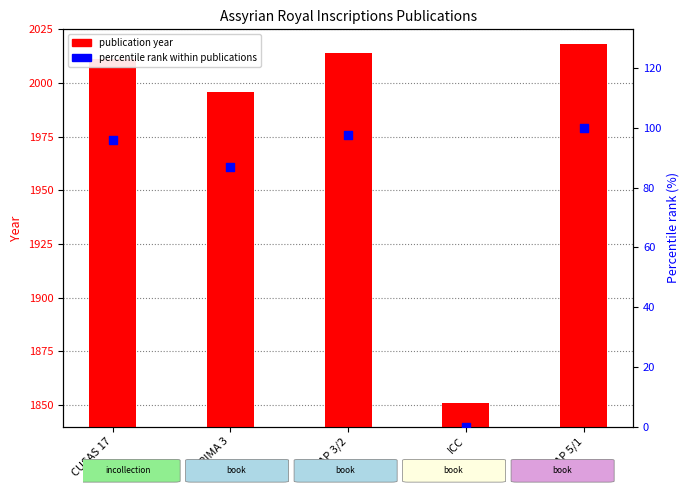

Is the value of publication year at RIMA 3 greater than the value of percentile rank within publications at CUSAS 17?

Yes